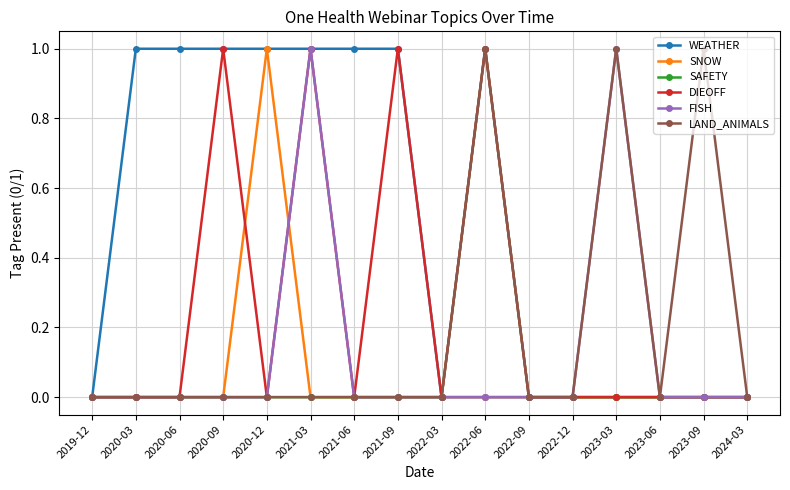

True or false: SNOW has more than 0 points higher than both neighbors.

True